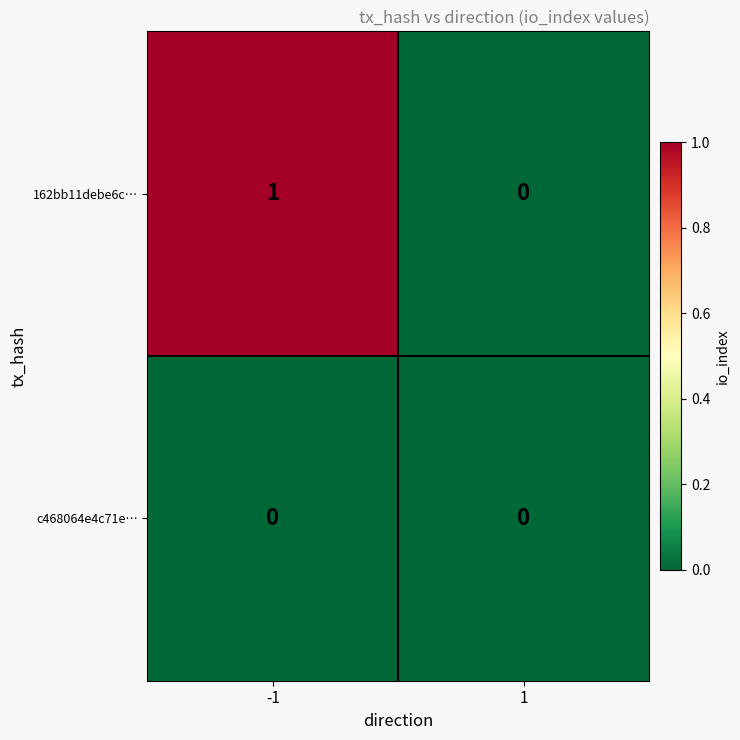

Rank the series by their maximum value, from highest to lowest.

162bb11debe6c…, c468064e4c71e…